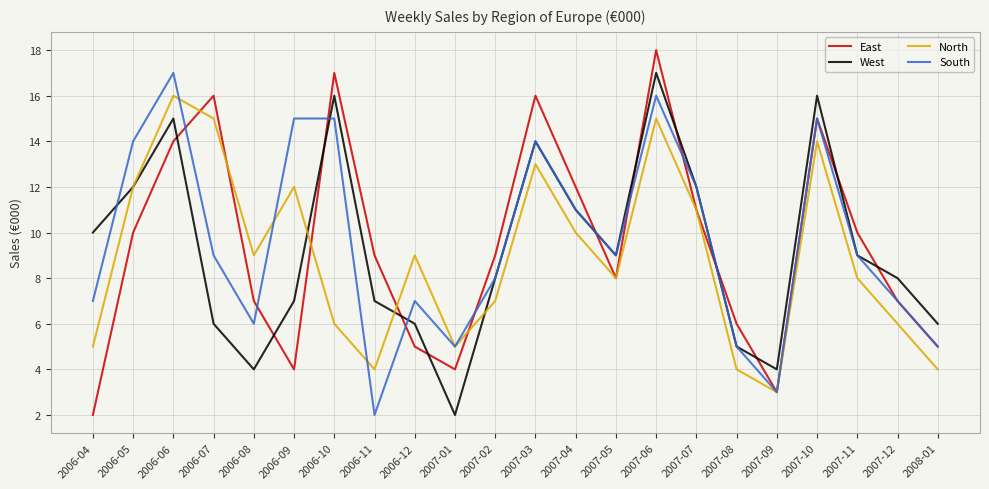

At which category is the sum across all series the highest?

2007-06